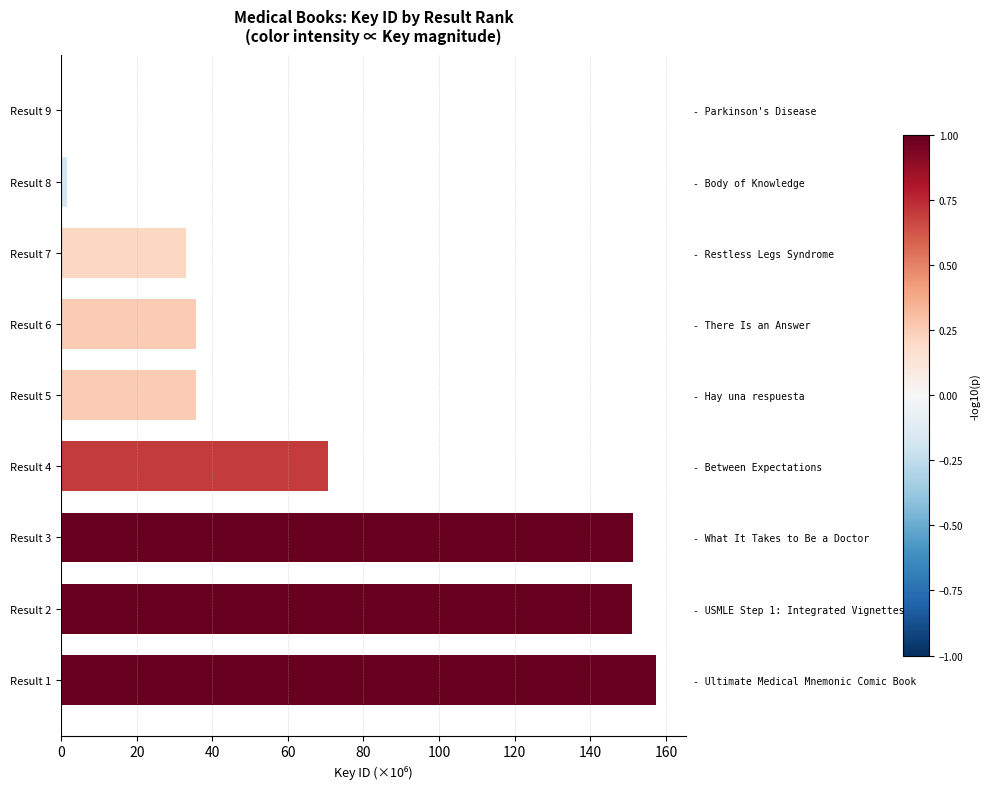

How many values exceed 35?

6